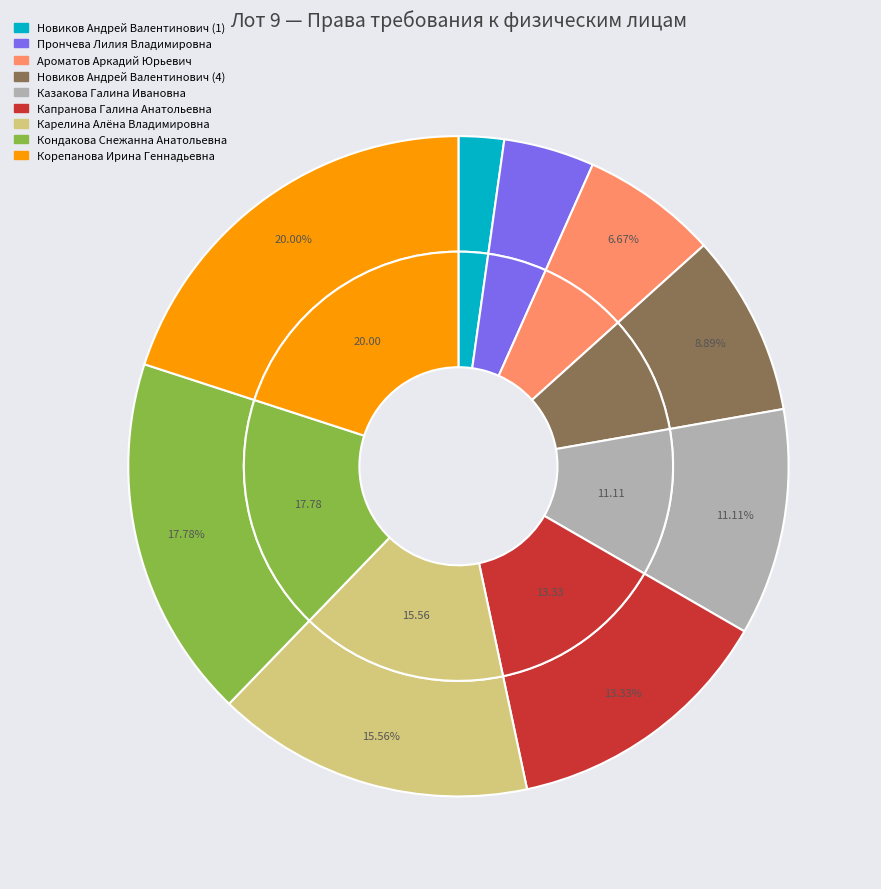

How many segments does this pie chart have?

9